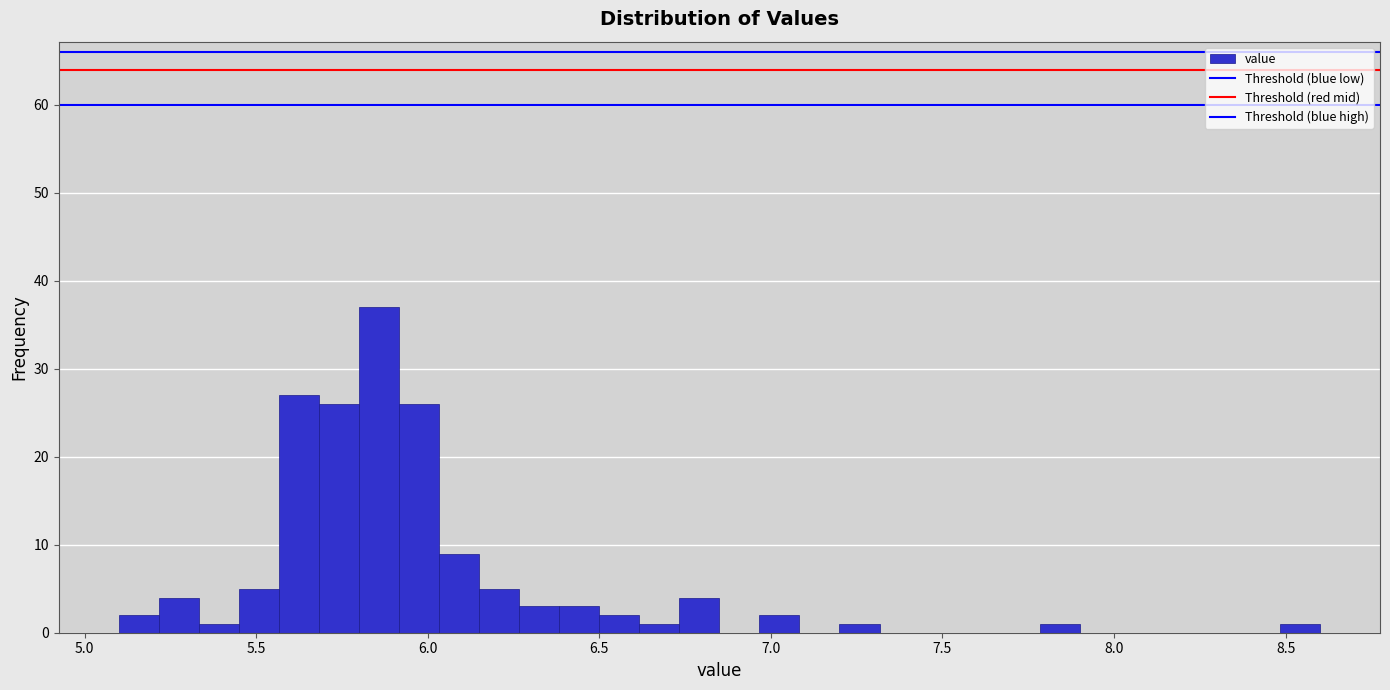

Around what value on the x-axis is the tallest bar? Give the approximate position of its centre, as read against the axis.

5.85